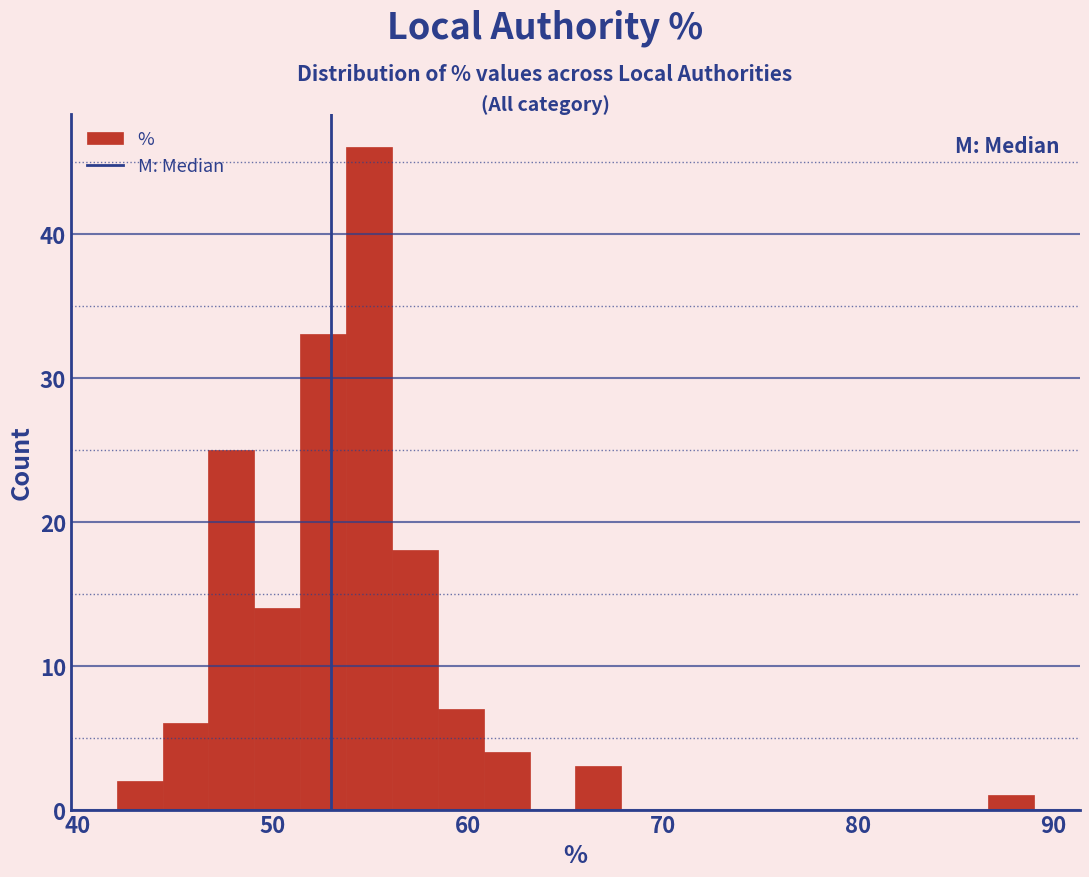

Around what value on the x-axis is the tallest bar? Give the approximate position of its centre, as read against the axis.

55